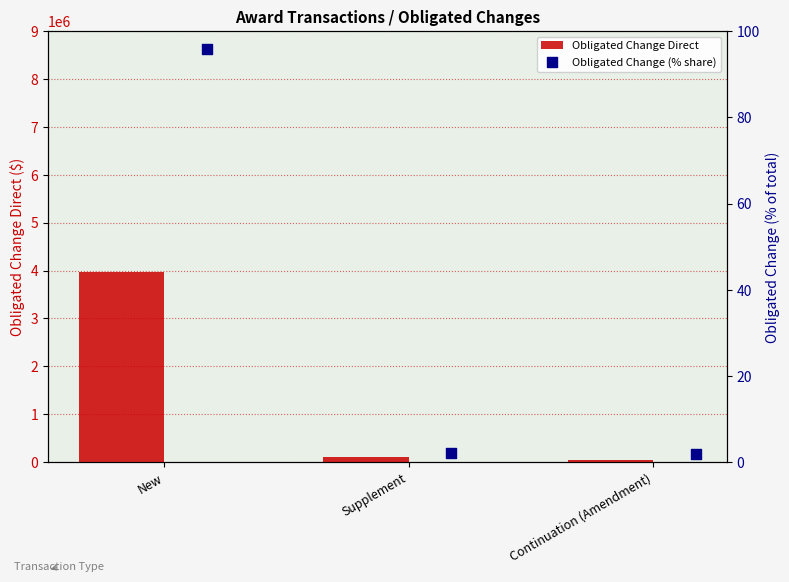

Which series contains the lowest Y value?

Obligated Change (% share)